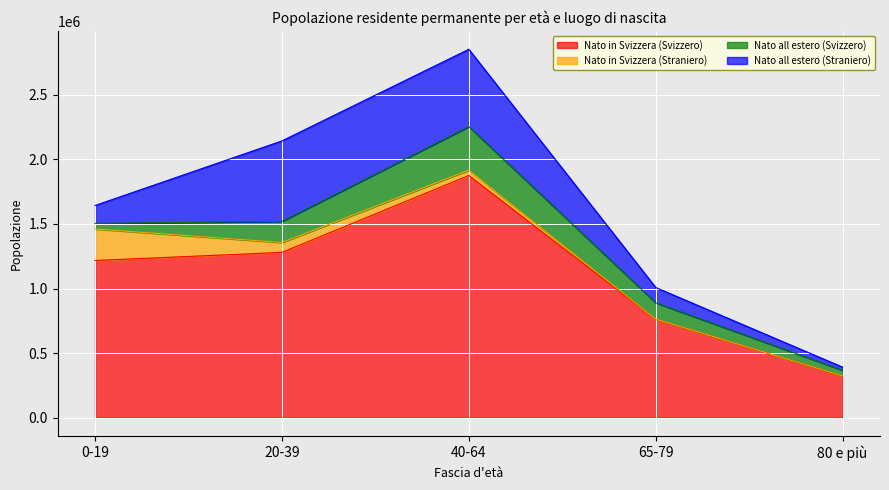

Rank the categories by Nato all estero (Svizzero) value from highest to lowest.

40-64, 20-39, 65-79, 80 e più, 0-19